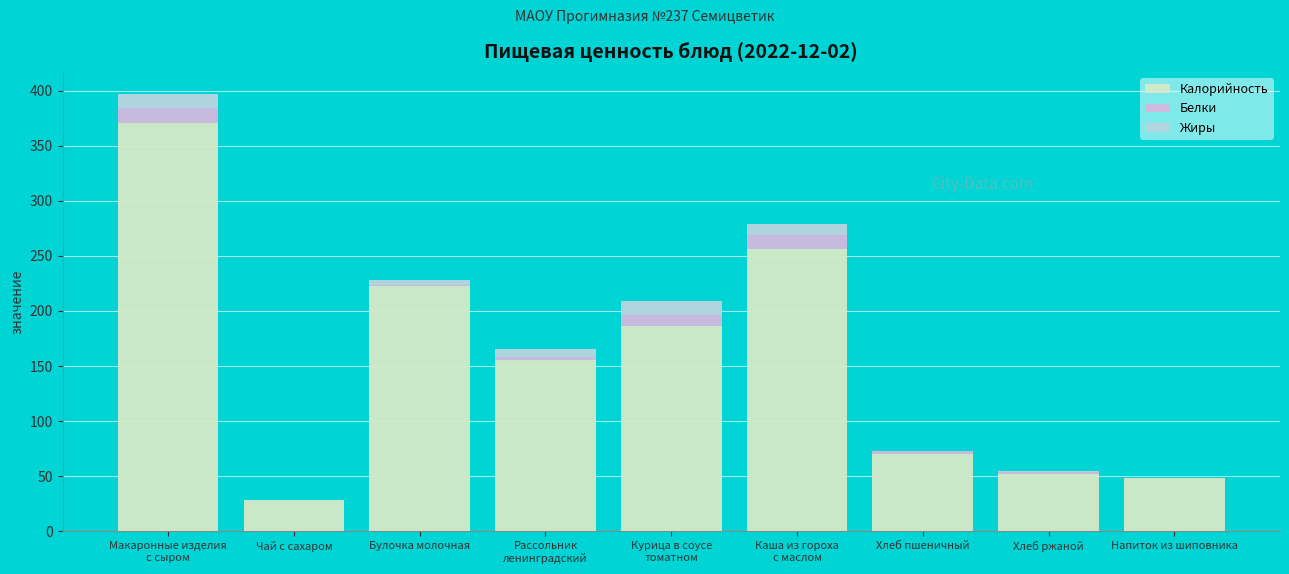

What position from the left is Напиток из шиповника?

9